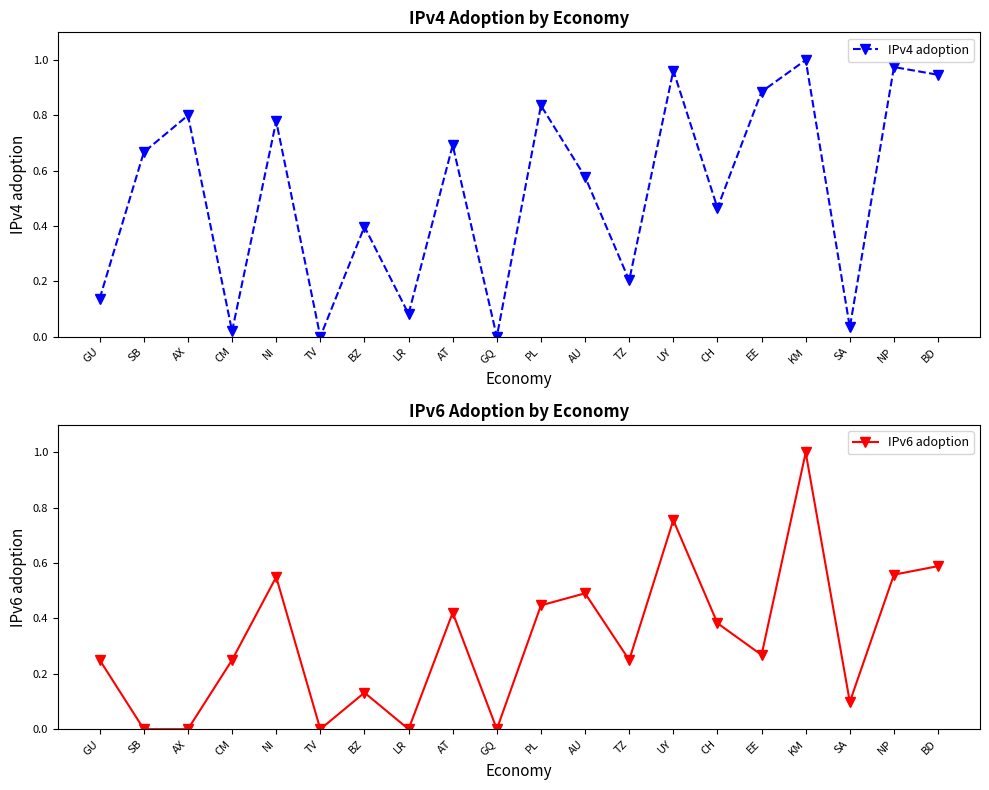

How many lines are shown in the chart?

2